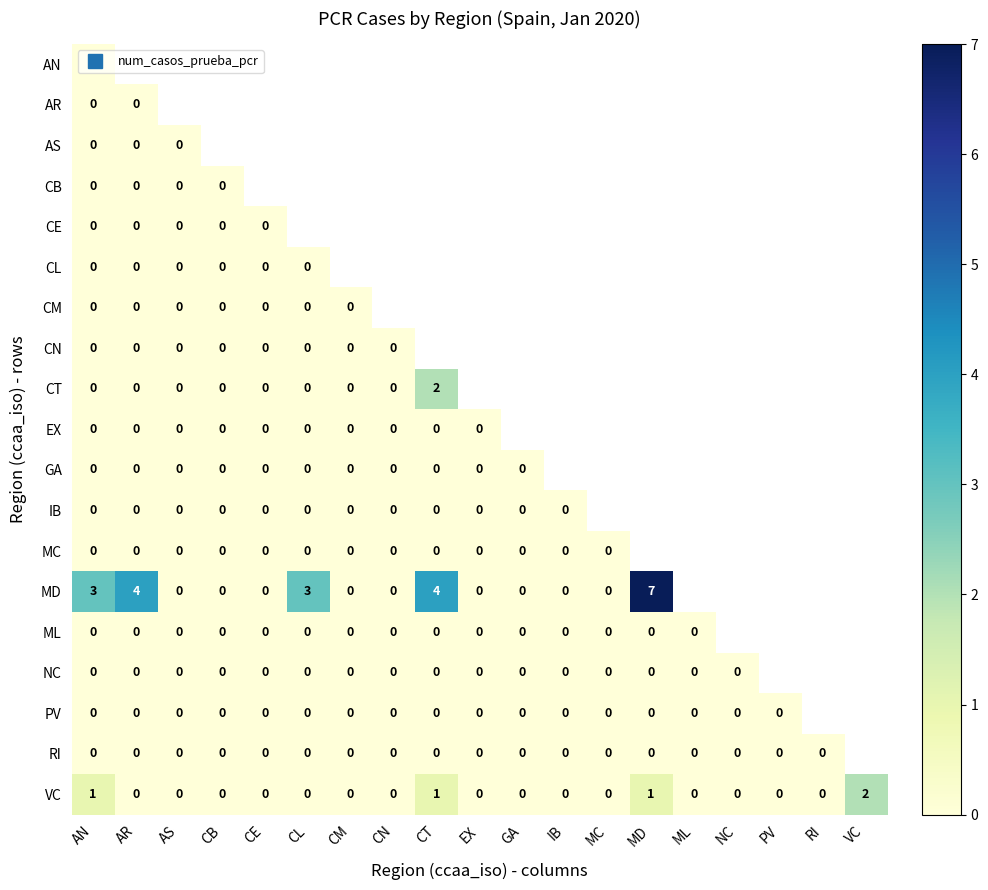

Which category has the highest value in the VC series?

VC